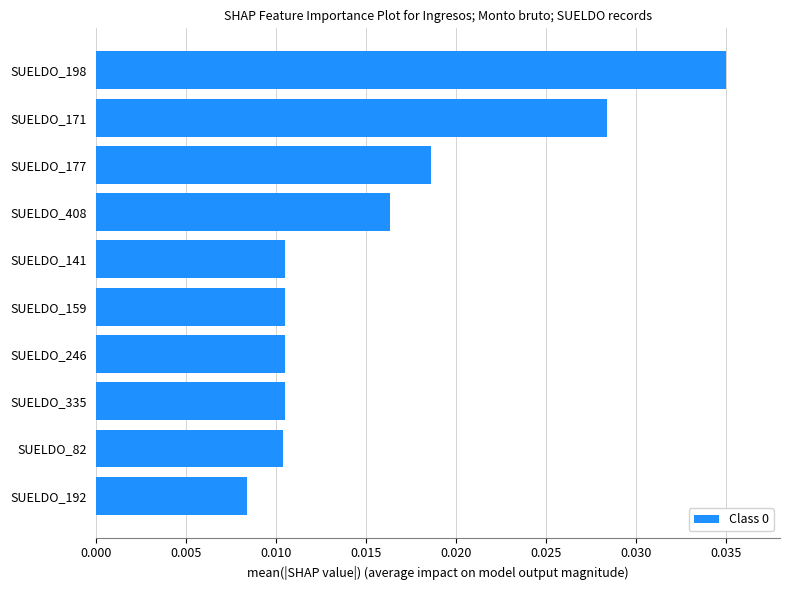

Which has a higher value, SUELDO_192 or SUELDO_177?

SUELDO_177